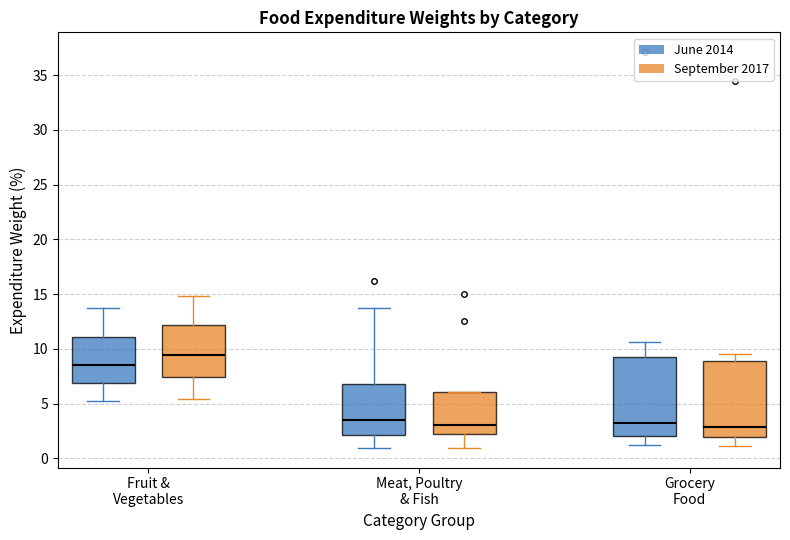

Where is the lower edge of the box for Meat, Poultry & Fish (June 2014) on the y-axis? The values are not printed on the chart, so give them approximately, as read against the axis.

2.0